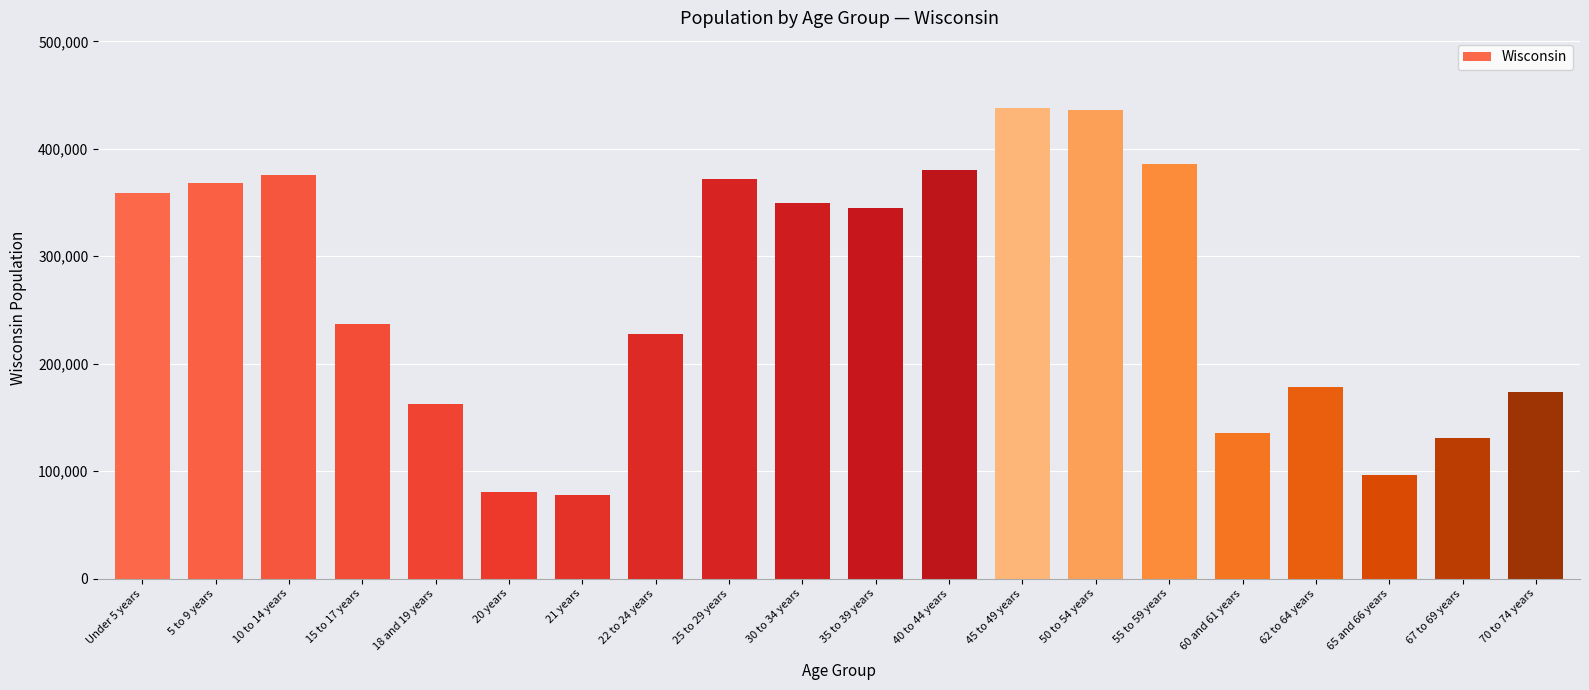

What is the greatest value displayed?

437627